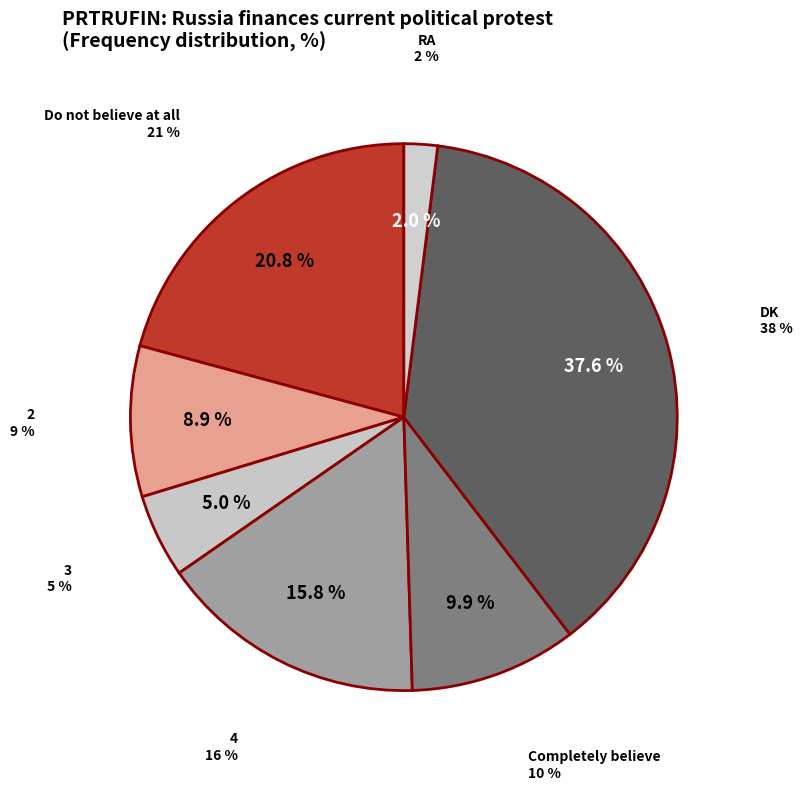

To the nearest percent, what is the difference between the 3 and 4 slice percentages?

11%